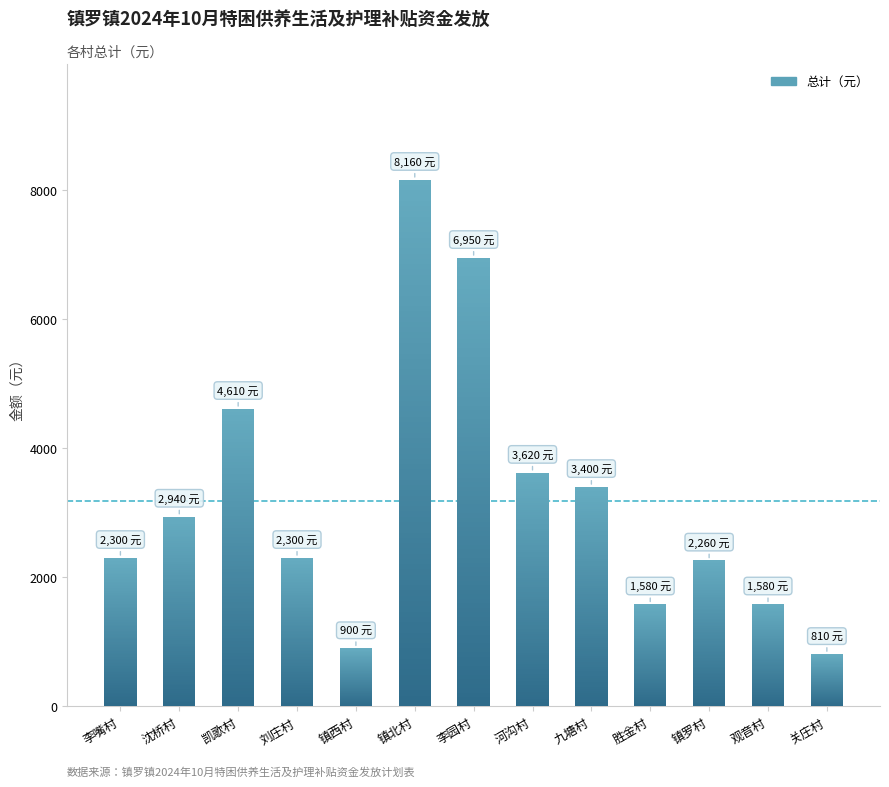

What is the value of the 10th bar from the left?

1580